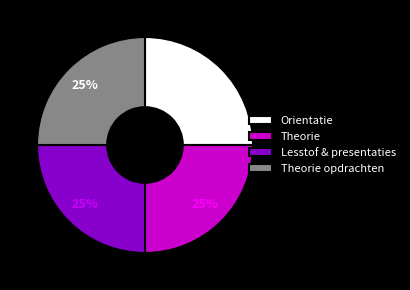

Is Orientatie the majority of the pie?

No